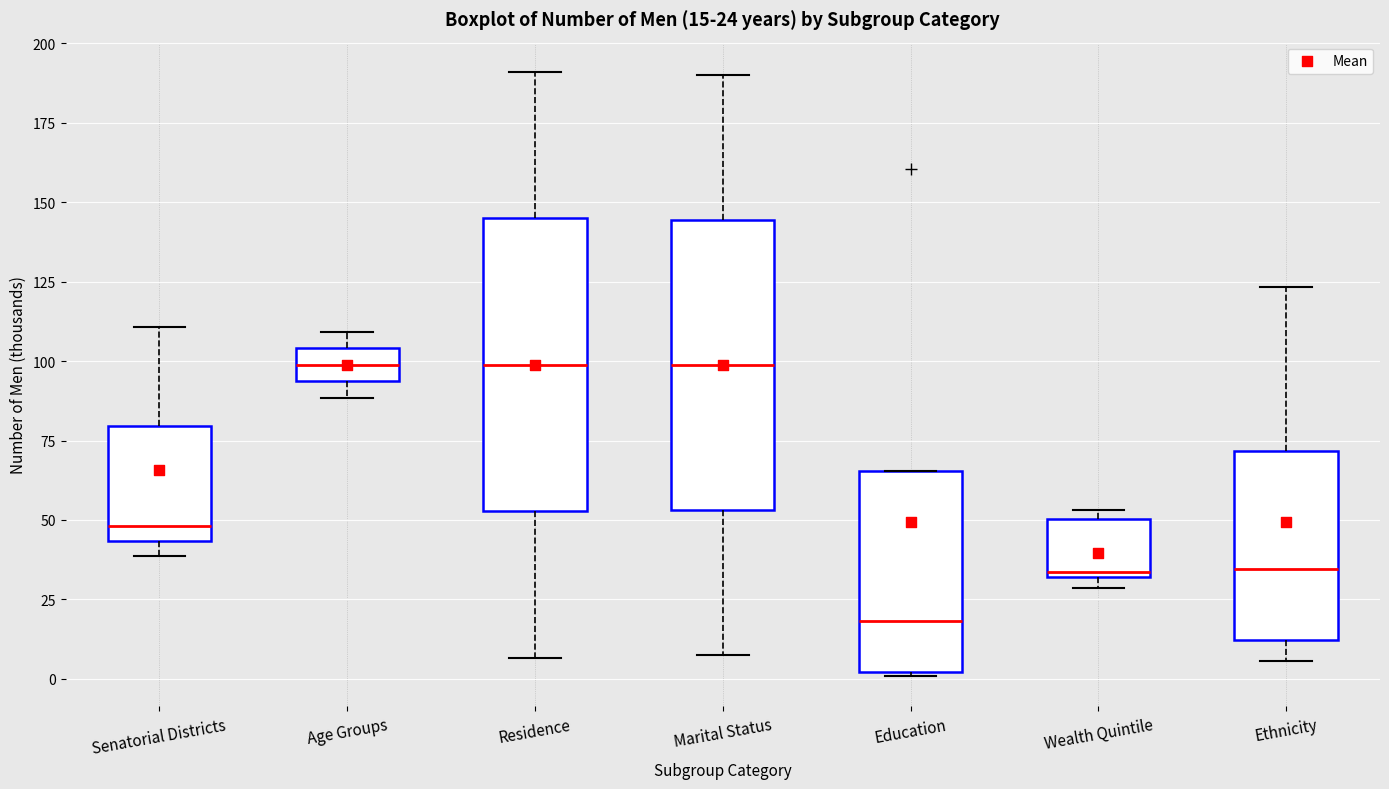

Which box's median line is the lowest?

Education